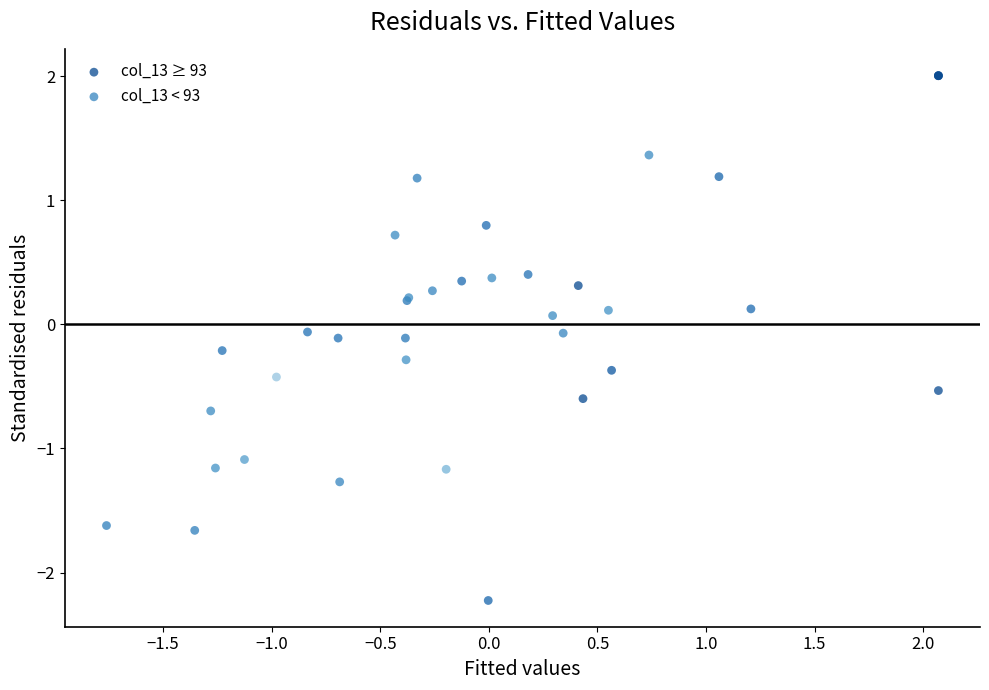

Which series reaches the minimum Y coordinate?

col_13 ≥ 93